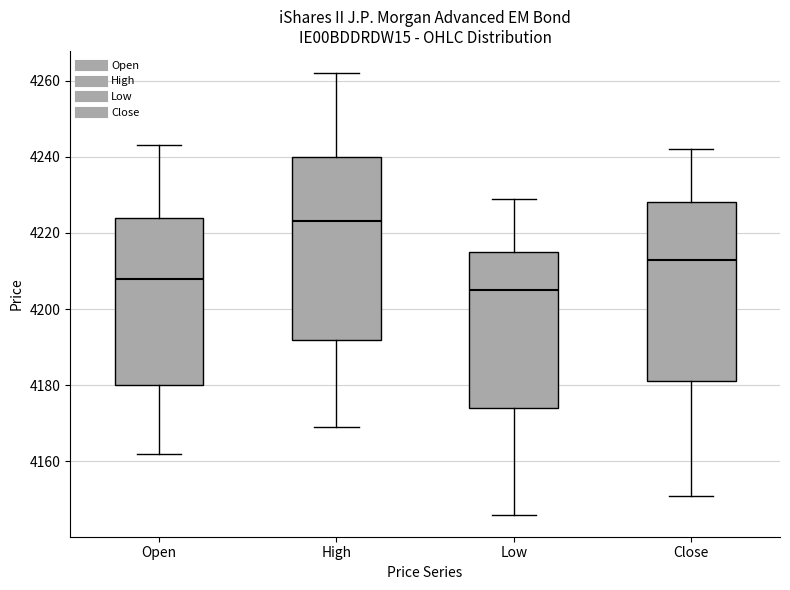

Where is the upper edge of the box for Low on the y-axis? The values are not printed on the chart, so give them approximately, as read against the axis.

4216